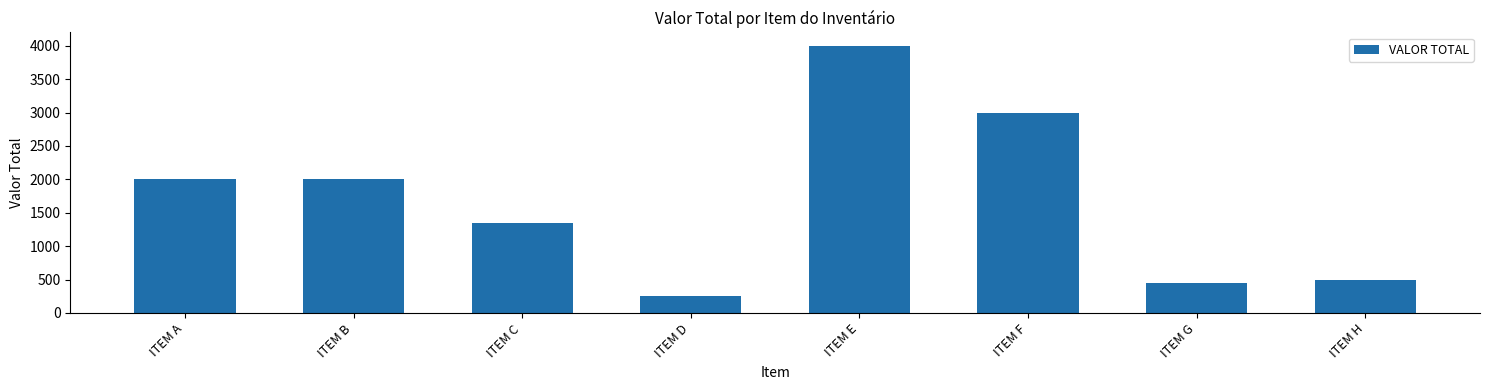

Reading left to right, list all the values displayed in this chart.

ITEM A=2000	ITEM B=2000	ITEM C=1350	ITEM D=250	ITEM E=4000	ITEM F=3000	ITEM G=450	ITEM H=500